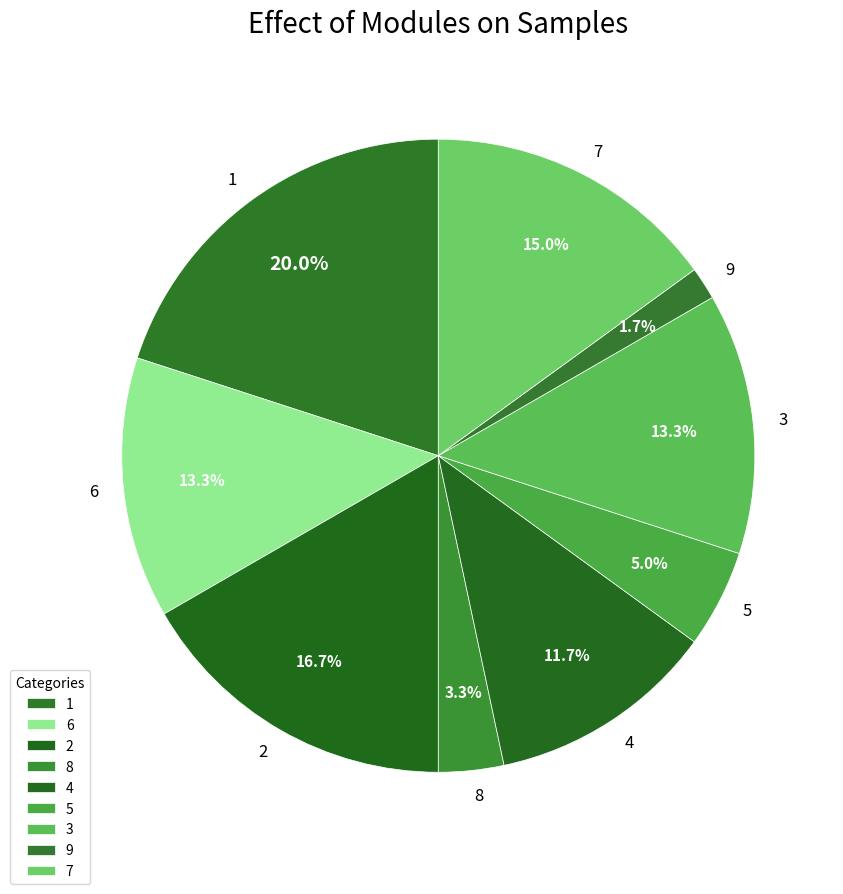

What portion of the pie excludes 7?

85.0%